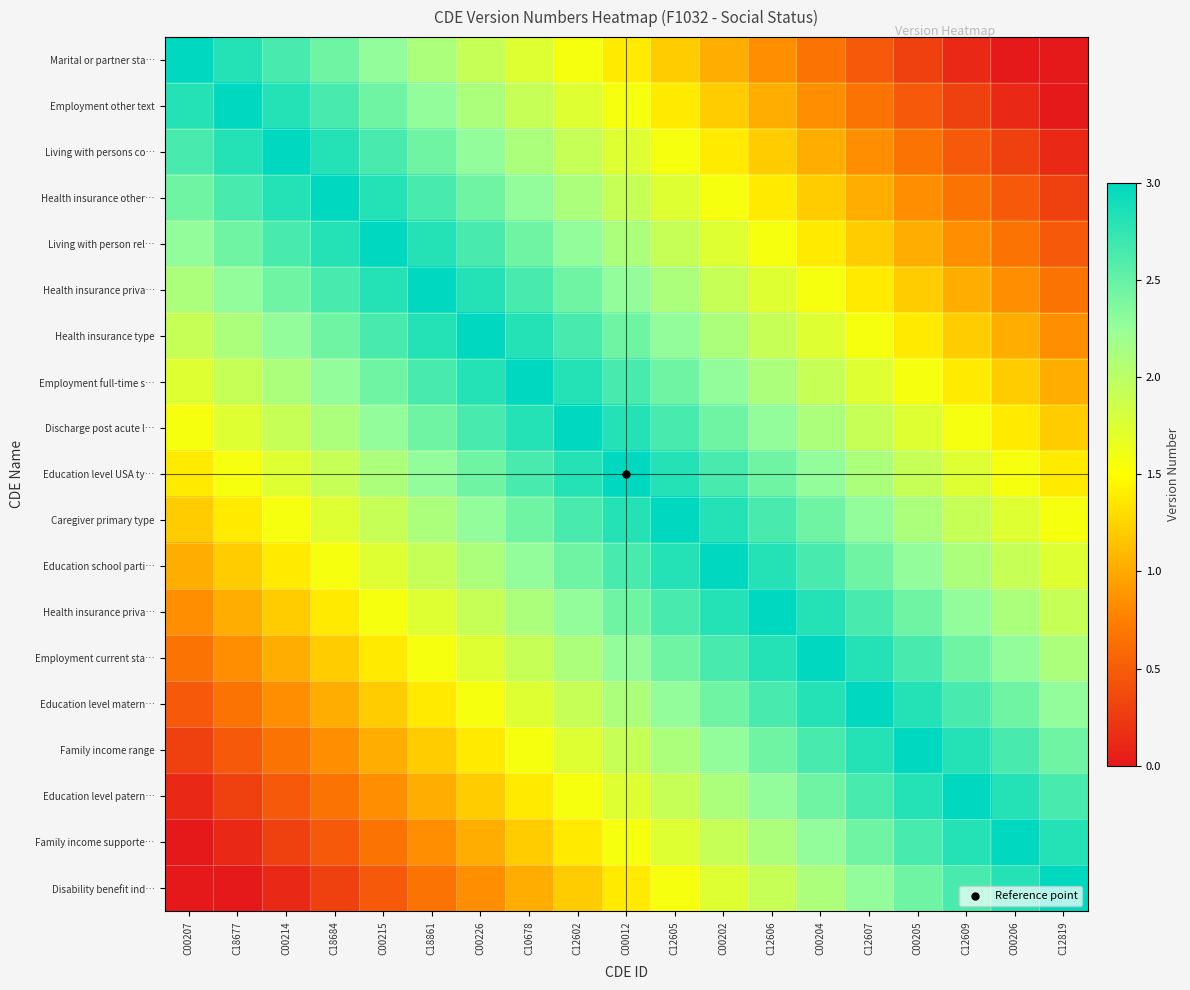

Count the number of data series in this chart.

19